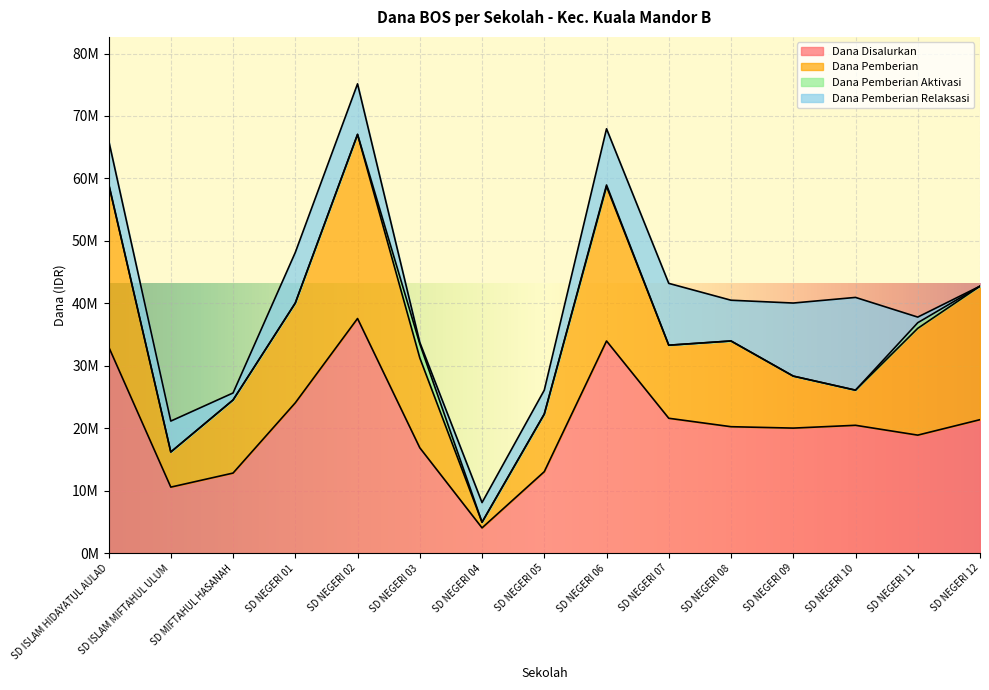

Which category has the lowest value in the Dana Disalurkan series?

SD NEGERI 04